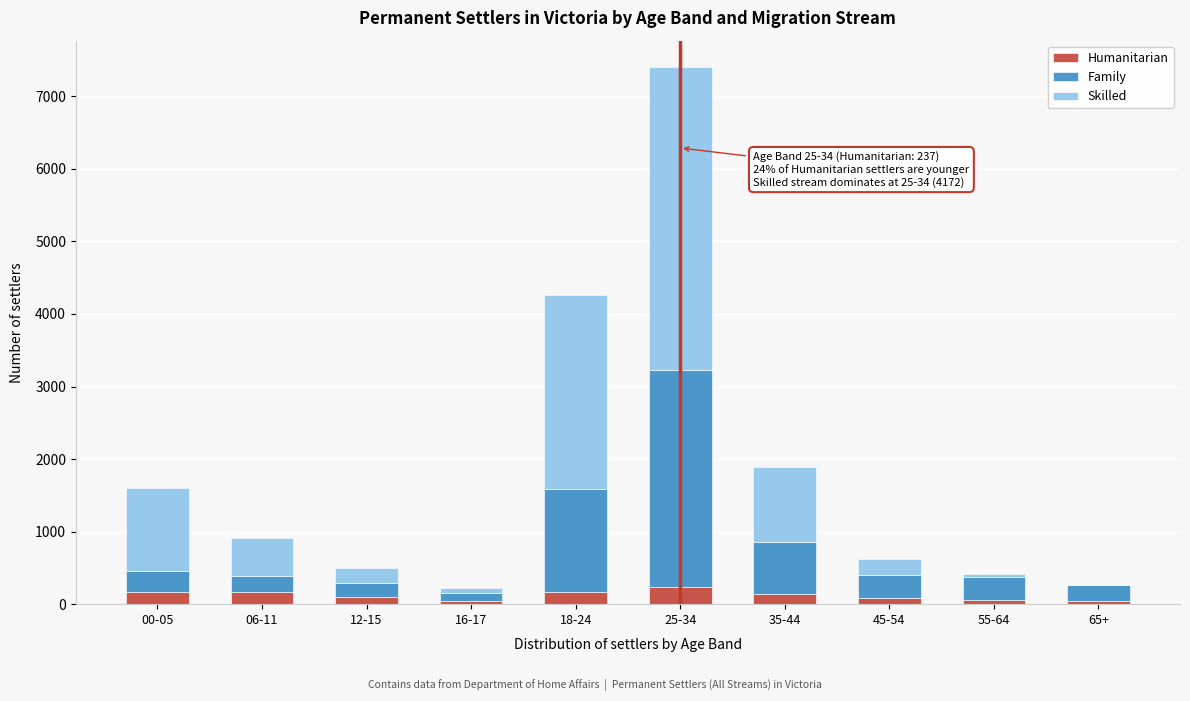

At which category is the sum across all series the highest?

25-34